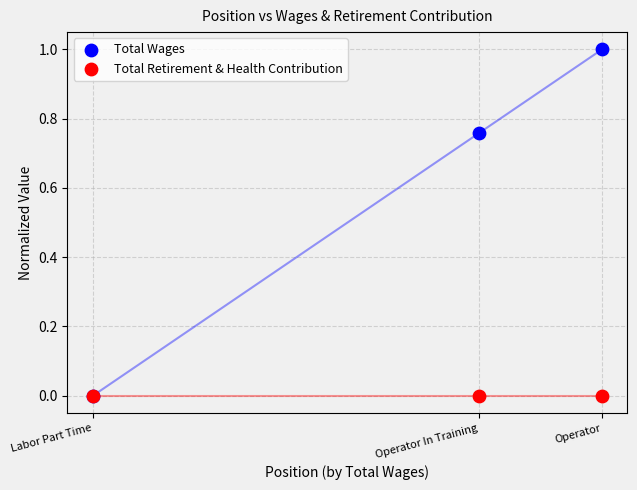

What are all the series names shown in the legend?

Total Wages, Total Retirement & Health Contribution